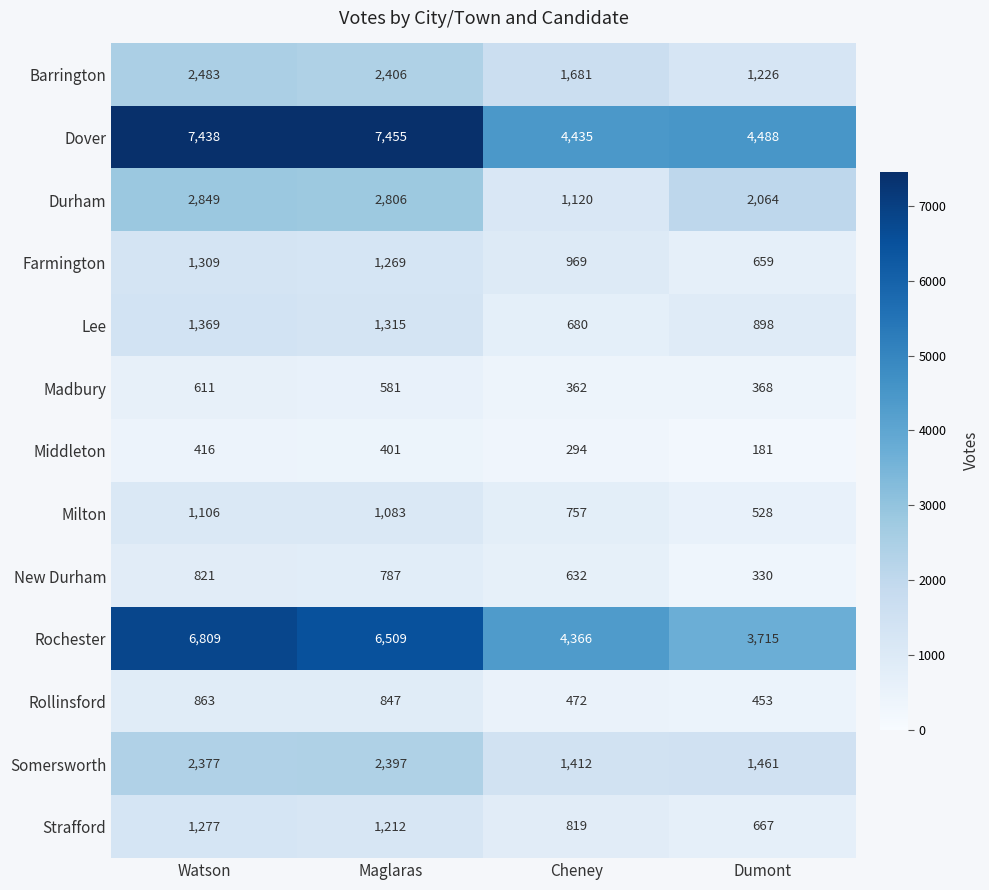

What is the difference between the second highest and second lowest values in the New Durham series?

155